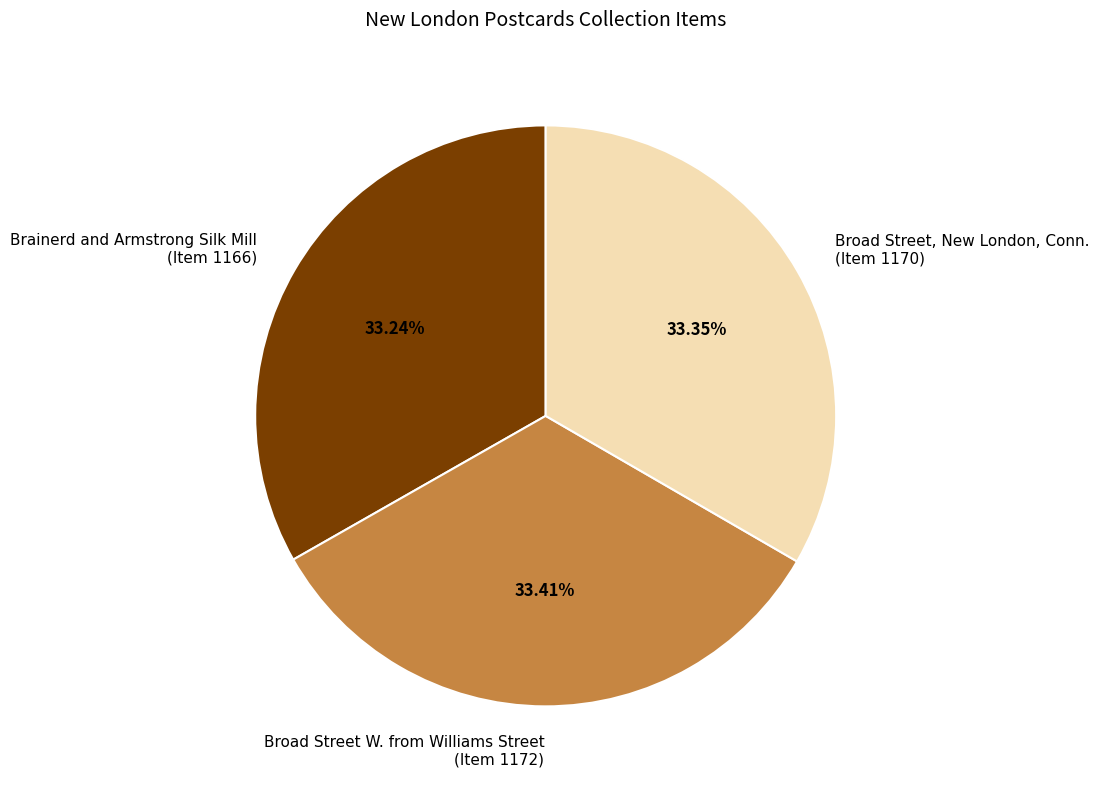

Count the number of slices in the pie.

3